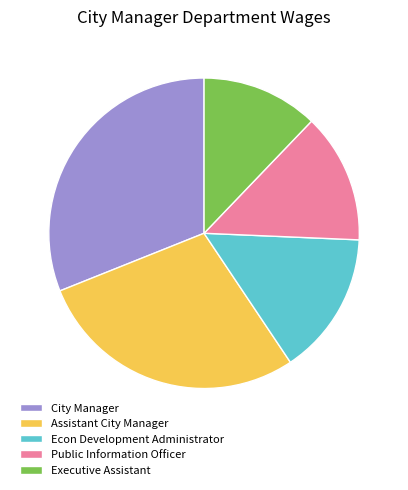

Is the sum of City Manager and Public Information Officer greater than half?

No